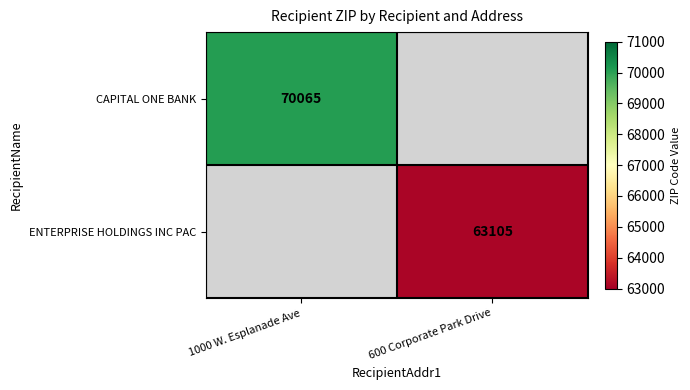

What is the minimum value shown in the chart?

63105.0